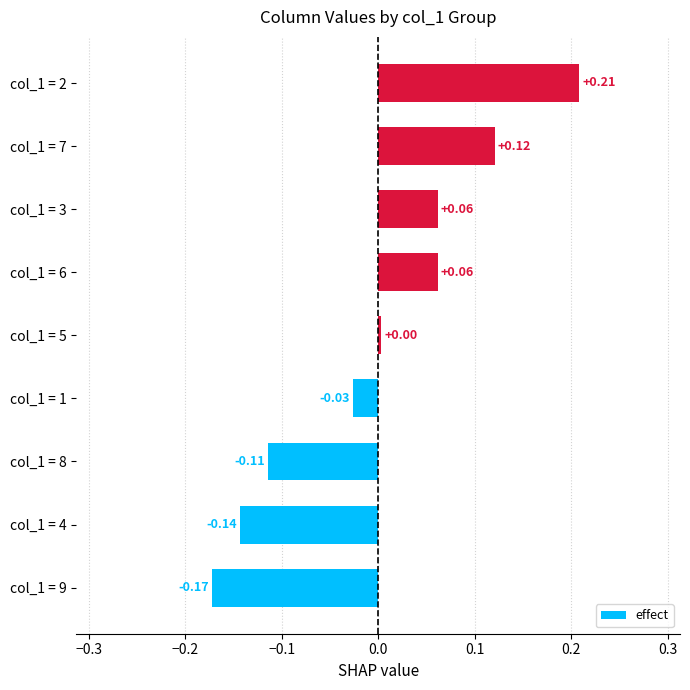

Which category has the highest value across all series?

col_1 = 2